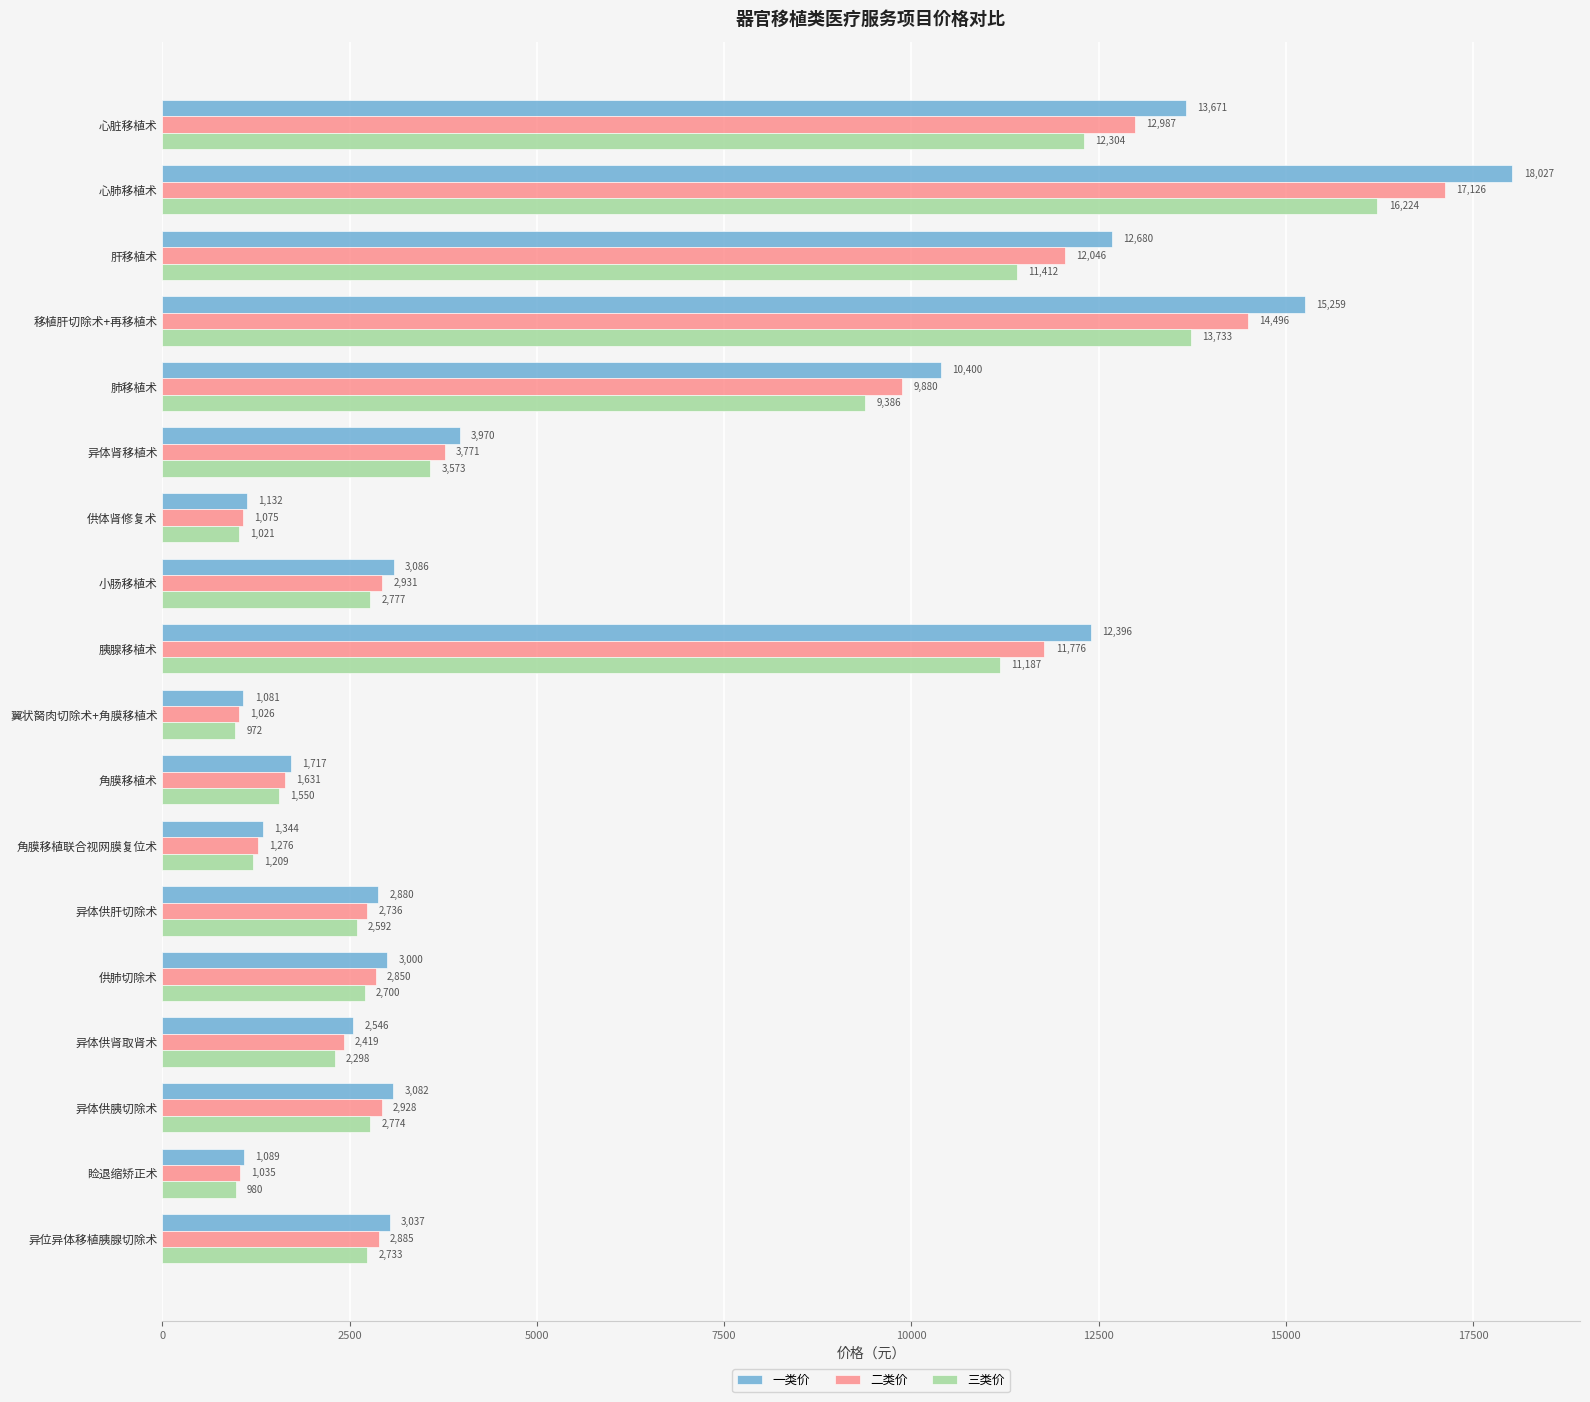

List the series in order of their overall mean, lowest first.

三类价, 二类价, 一类价